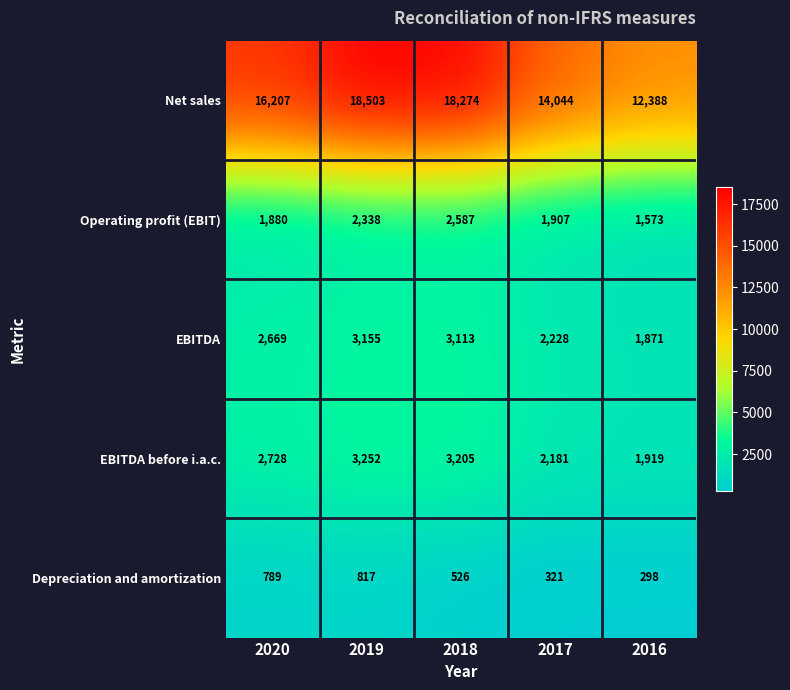

What is the total value across all series at 2019?

28065